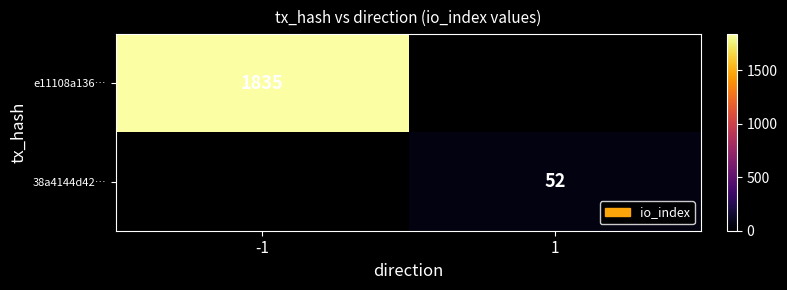

Which label corresponds to the largest value in the chart?

-1